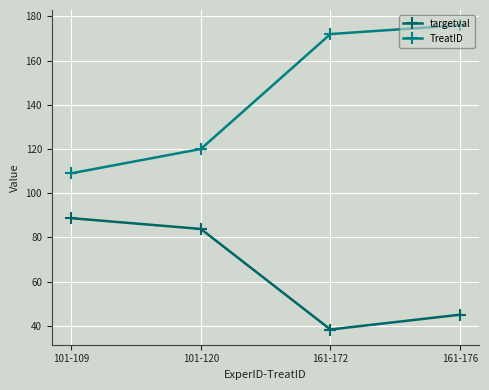

What is the sum of the TreatID values at 161-172 and 161-176?

348.0